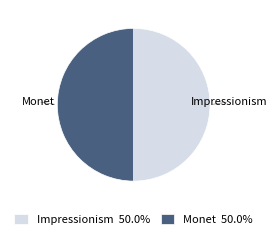

Approximately how many times larger is the value at Monet 50.0% compared to Impressionism 50.0%?

1.0